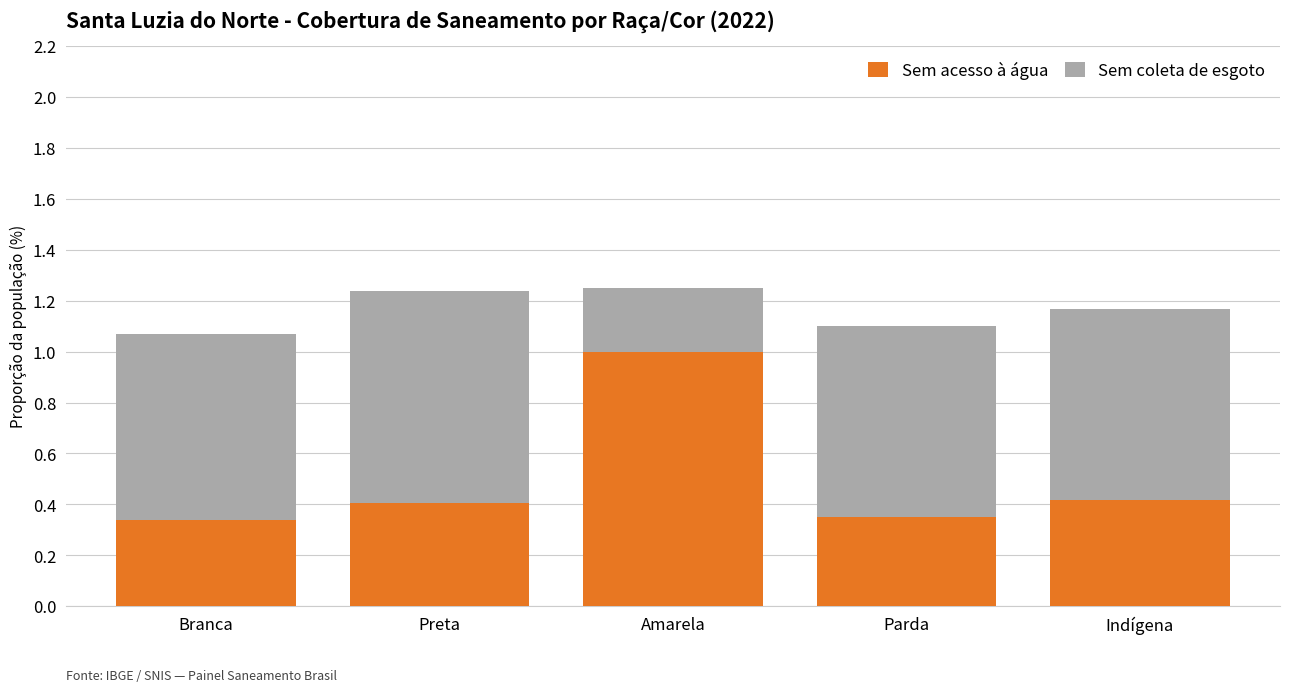

What is the total value across all series at Branca?

1.1